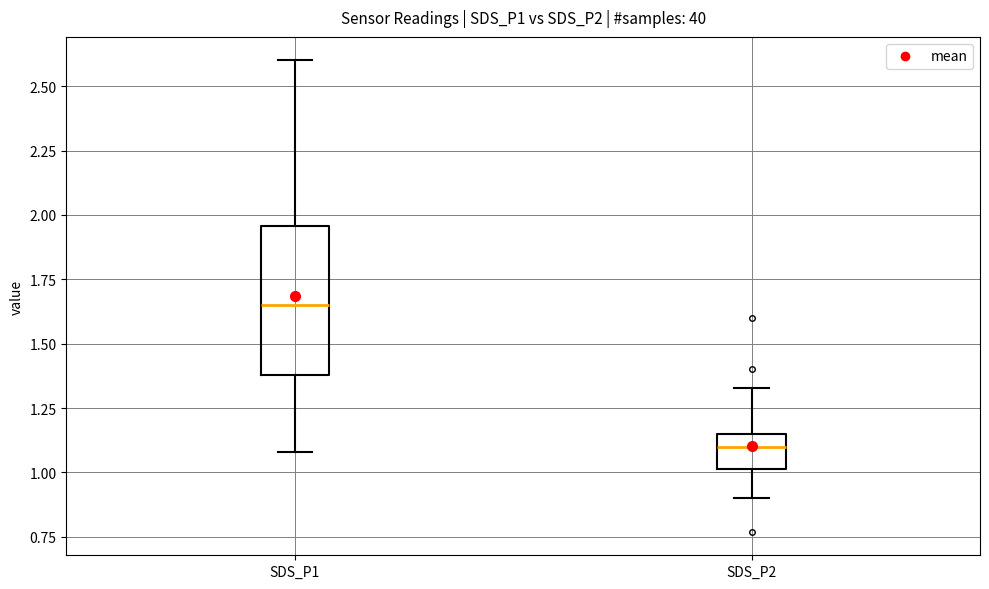

Reading left to right, read every box against the y-axis: the position of its median line, the range the box covers, and the ends of its whiskers. The values are not printed on the chart, so give them approximately, as read against the axis.

SDS_P1: median 1.65, box 1.40 to 1.95, whiskers 1.10 to 2.60
SDS_P2: median 1.10, box 1.00 to 1.15, whiskers 0.90 to 1.35